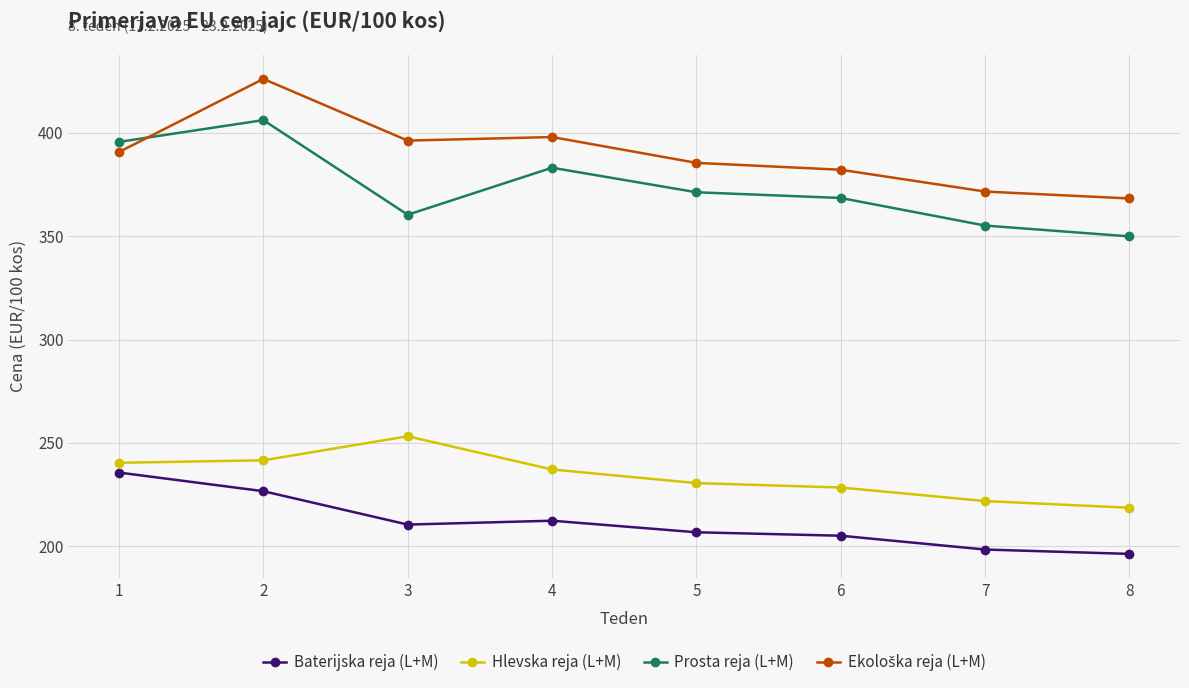

What is the difference between the maximum and minimum values in the Prosta reja (L+M) series?

56.2